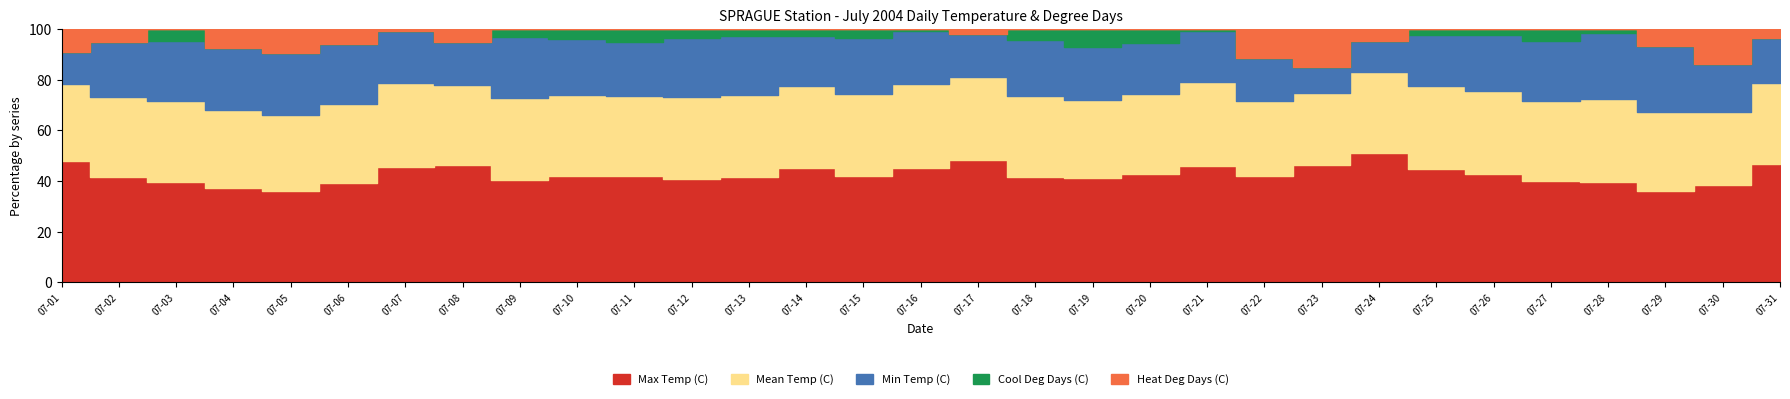

Does the chart display data point markers on the line(s)?

No